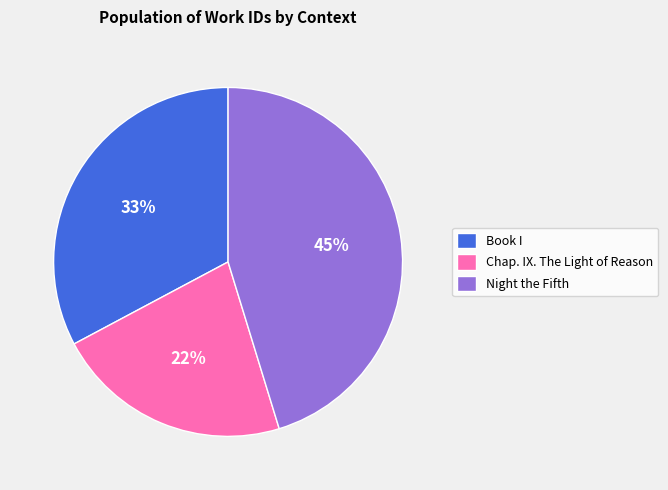

What is the smallest slice in the pie chart?

Chap. IX. The Light of Reason